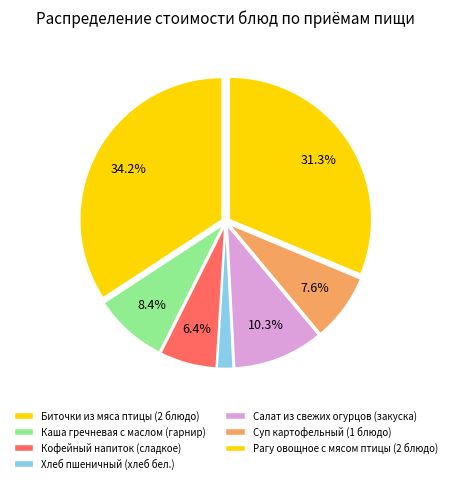

To the nearest percent, what portion does Рагу овощное с мясом птицы (2 блюдо) represent?

31%